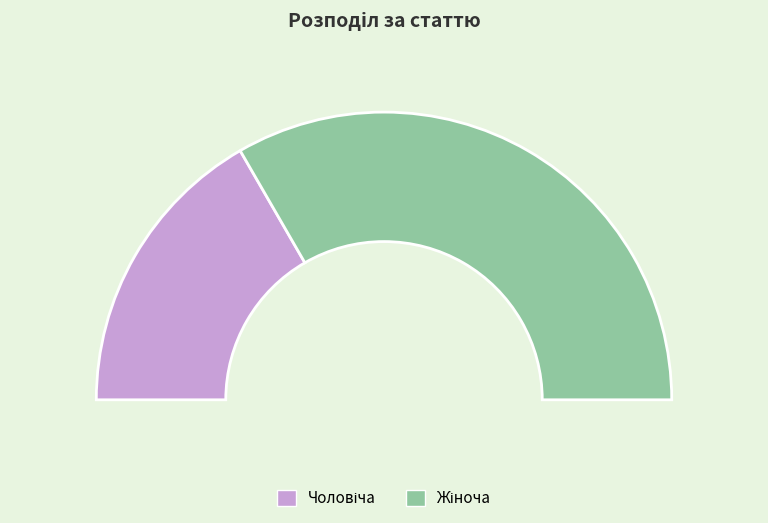

To the nearest percent, what is the combined percentage of Чоловіча and Жіноча?

100%